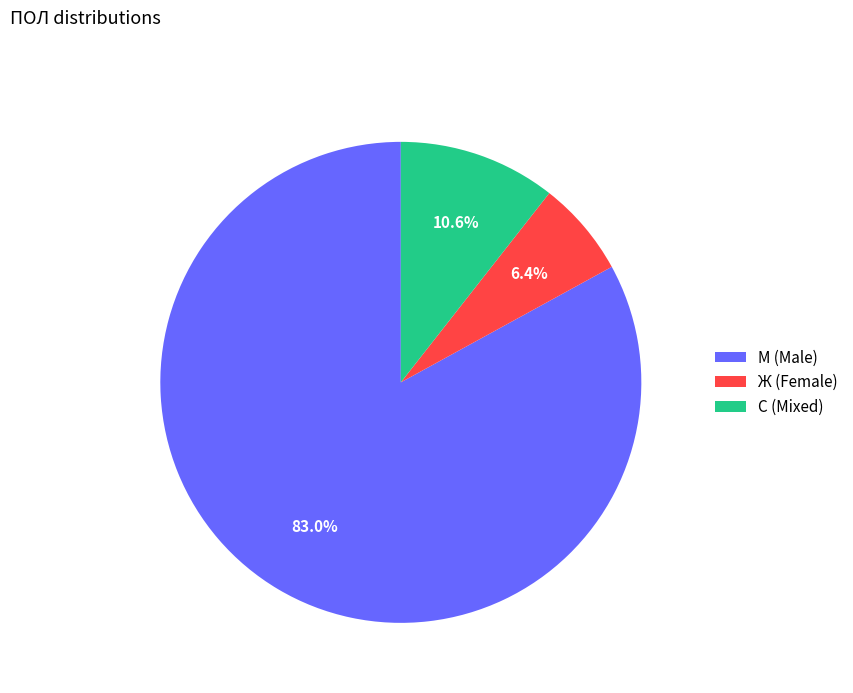

Rank the categories by value from highest to lowest.

М (Male), С (Mixed), Ж (Female)